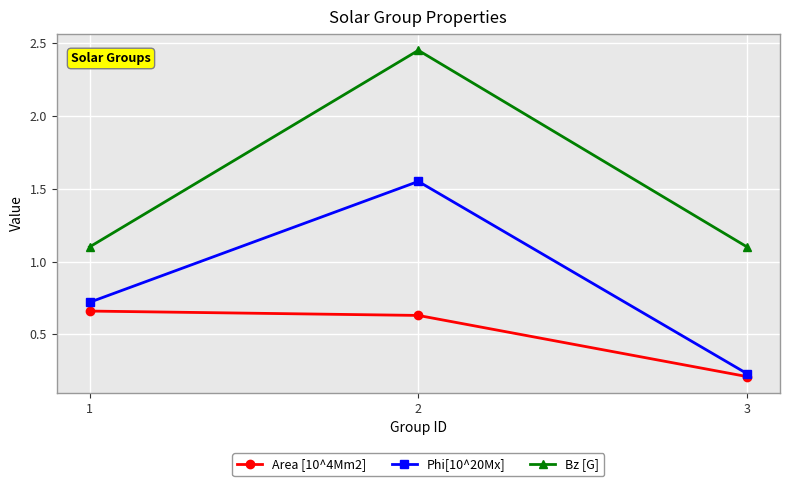

Which label corresponds to the smallest value in the chart?

3